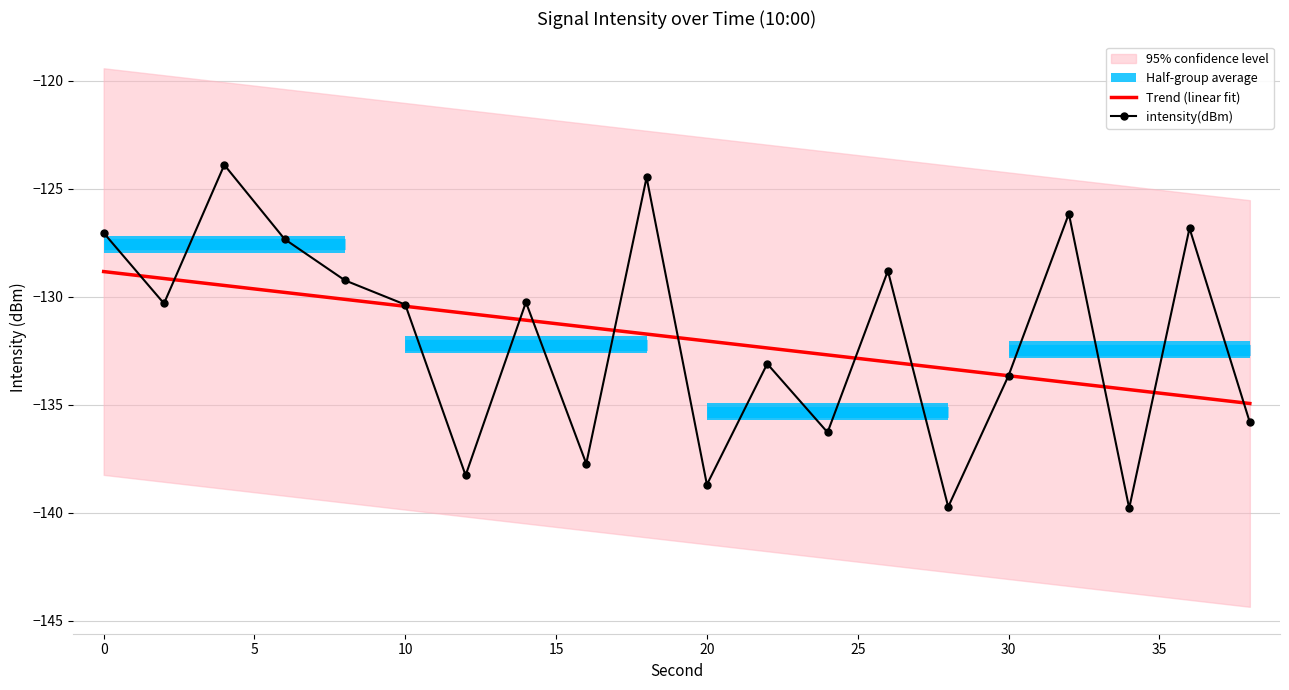

Which series has the widest spread of values?

intensity(dBm)